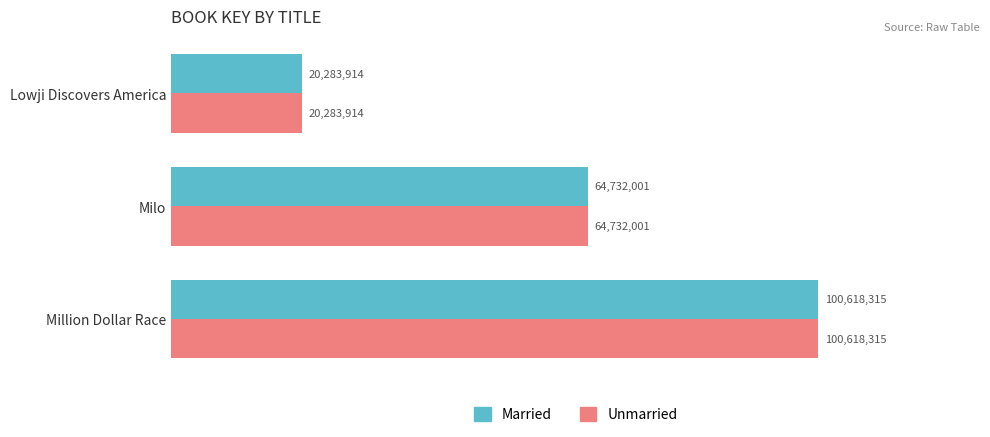

List the labels in order of Married value, smallest first.

Lowji Discovers America, Milo, Million Dollar Race